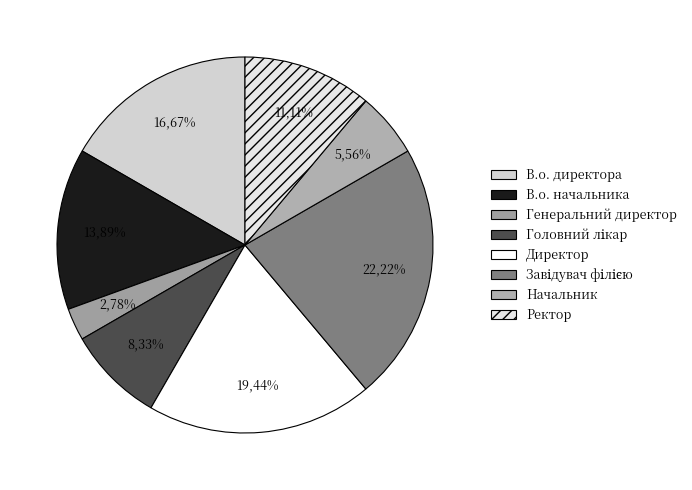

True or false: Директор accounts for 19% of the total.

True